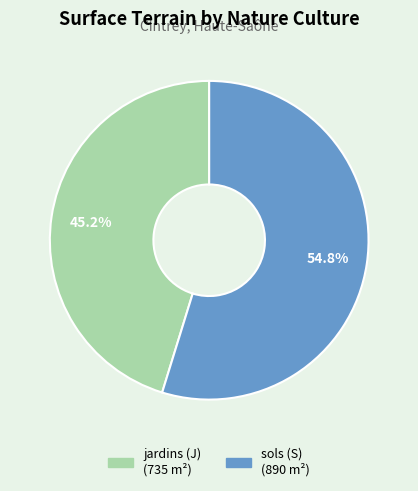

Count the number of slices in the pie.

2